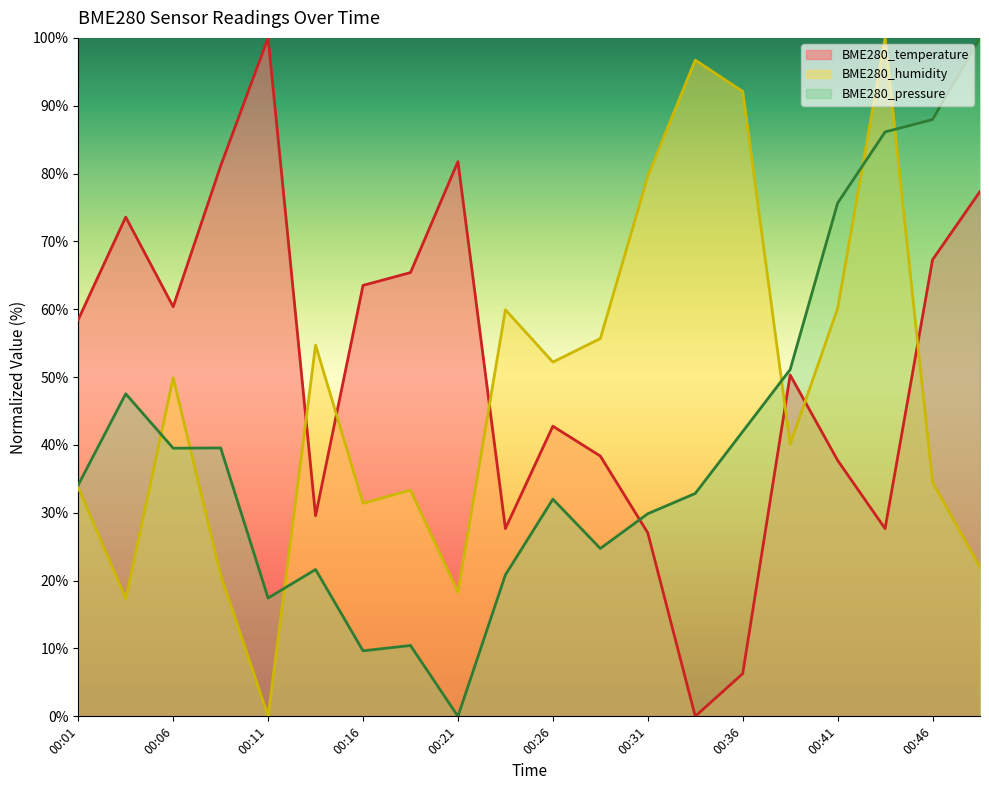

Which series ends up on top after the final intersection of BME280_humidity and BME280_pressure?

BME280_pressure